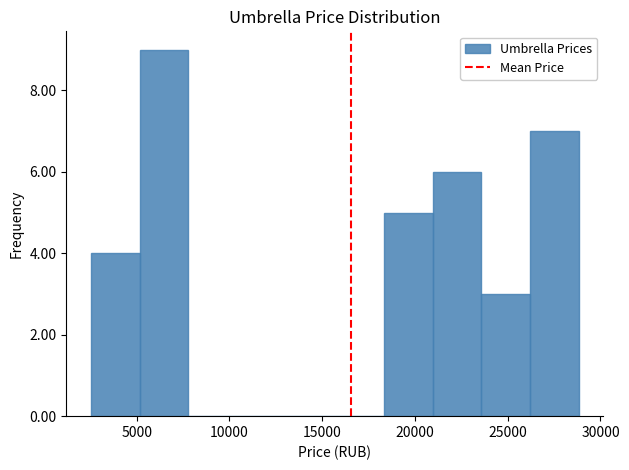

Reading left to right, transcribe this chart: for each bar, give the range it covers on the x-axis and its height. Neither the bar edges nor the heights are printed on the chart, so give them approximately, as read against the axes.

2500 to 5000: 4
5000 to 8000: 9
8000 to 10500: 0
10500 to 13000: 0
13000 to 15500: 0
15500 to 18500: 0
18500 to 21000: 5
21000 to 23500: 6
23500 to 26000: 3
26000 to 29000: 7